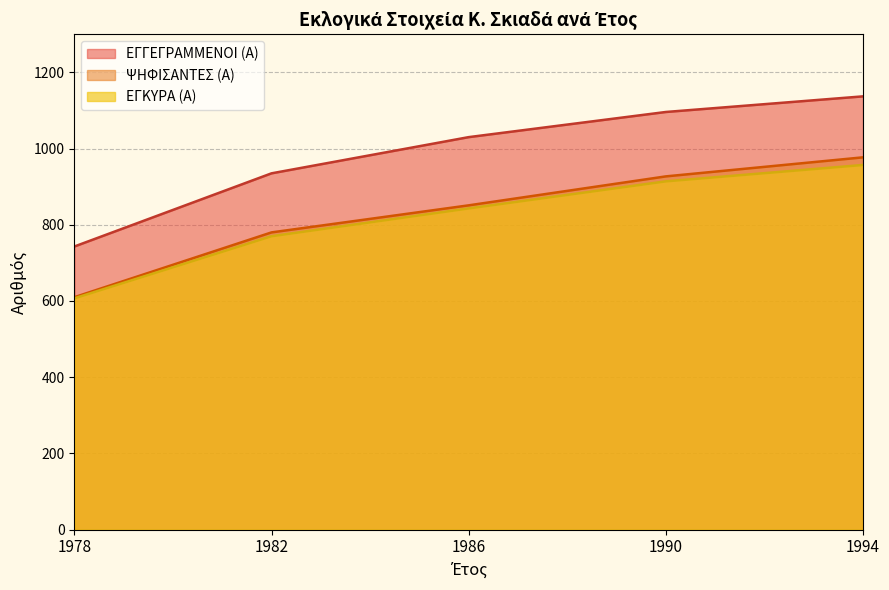

What are all the series names shown in the legend?

ΕΓΓΕΓΡΑΜΜΕΝΟΙ (Α), ΨΗΦΙΣΑΝΤΕΣ (Α), ΕΓΚΥΡΑ (Α)